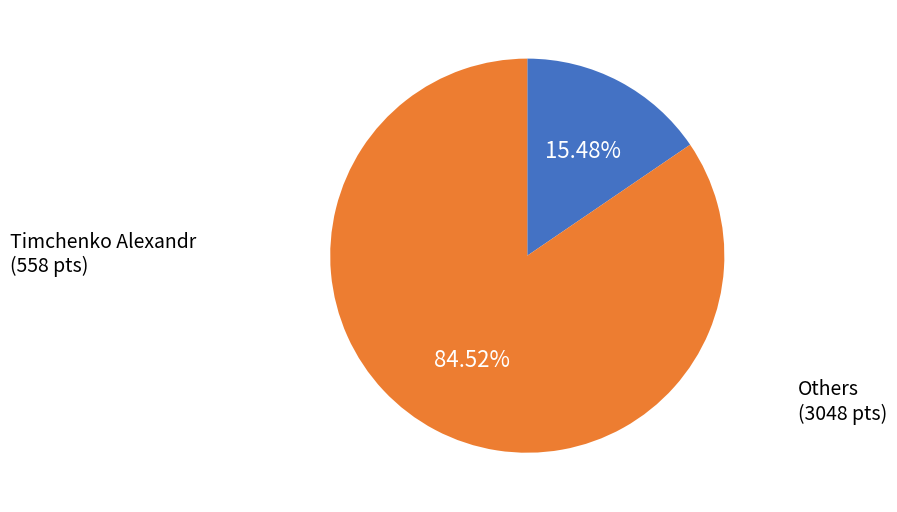

Is there any slice that represents more than half of the pie?

Yes